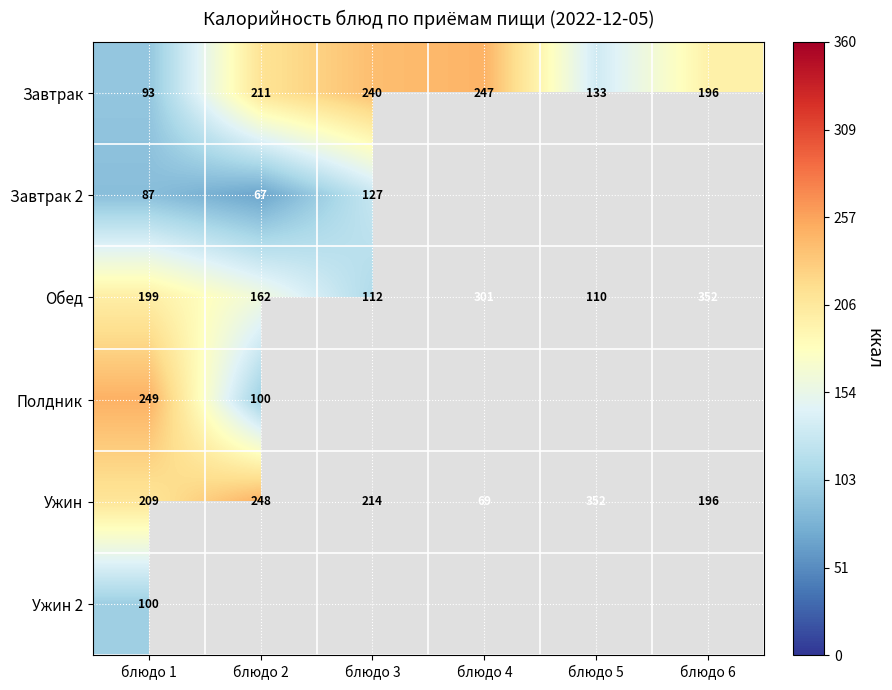

Where is Завтрак nearest to the value 170?

блюдо 6